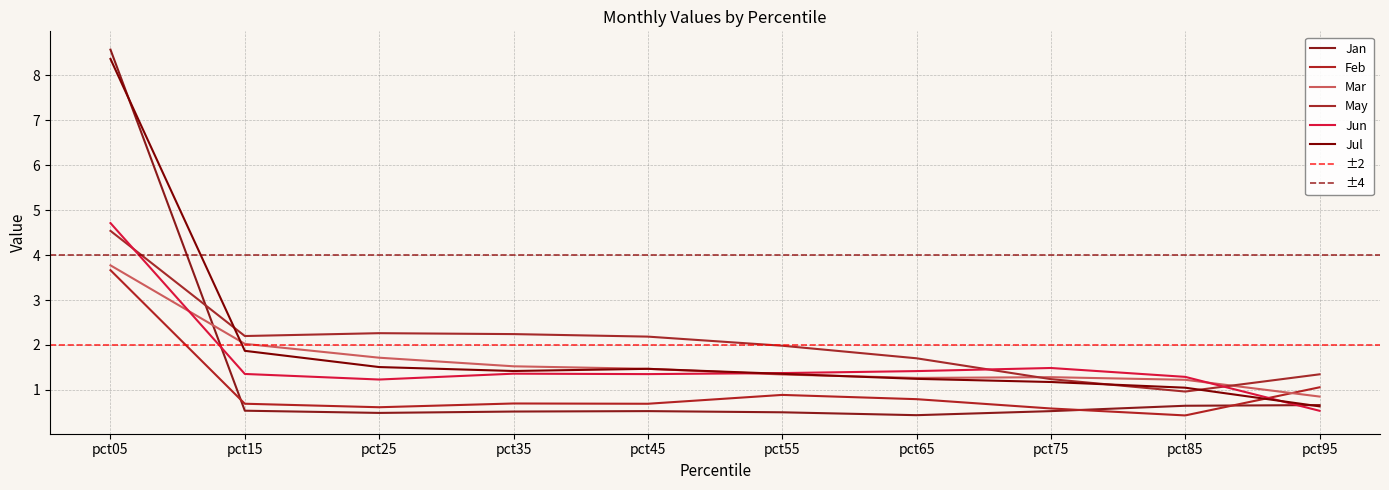

At which label is Feb closest to 2?

pct95